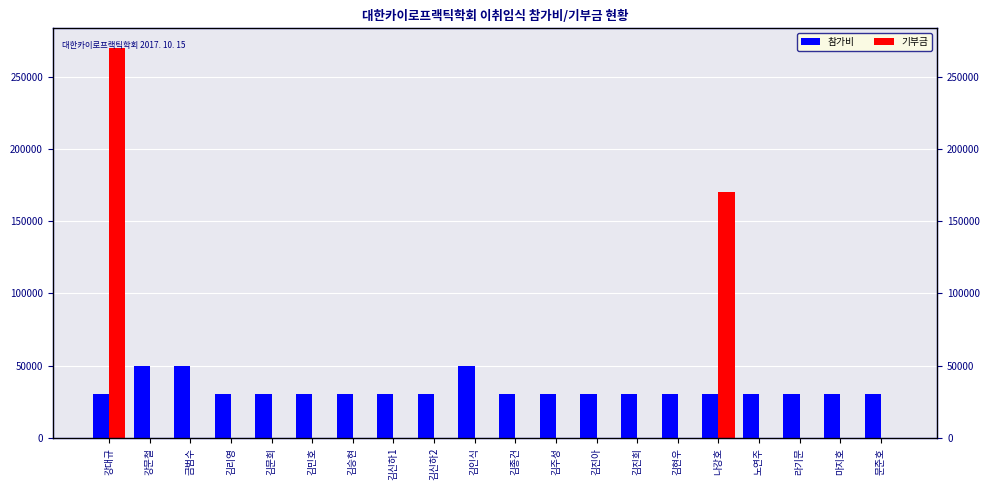

What is the highest value of the 기부금 series?

270000